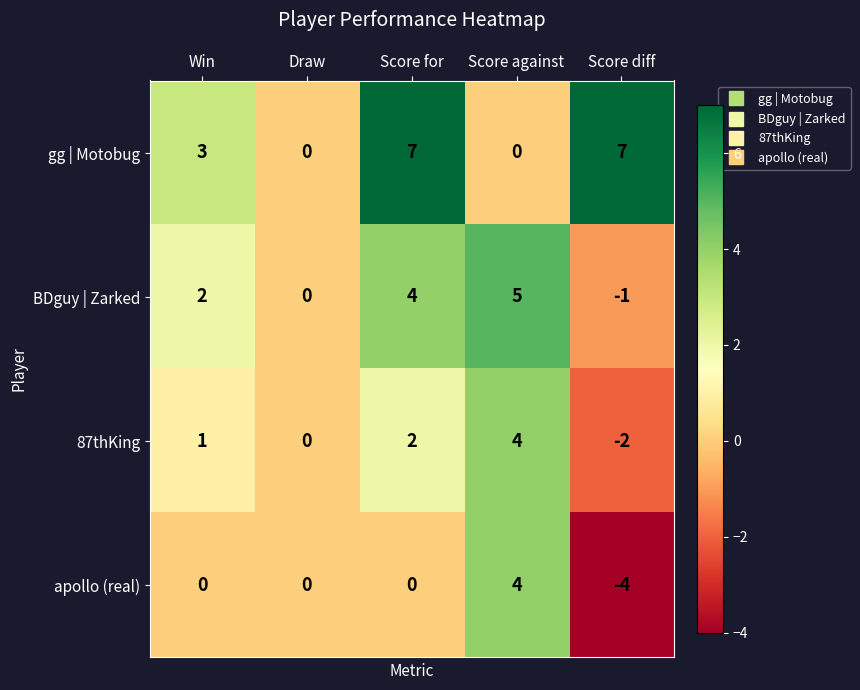

What is the spread (max minus min) of values at Win?

3